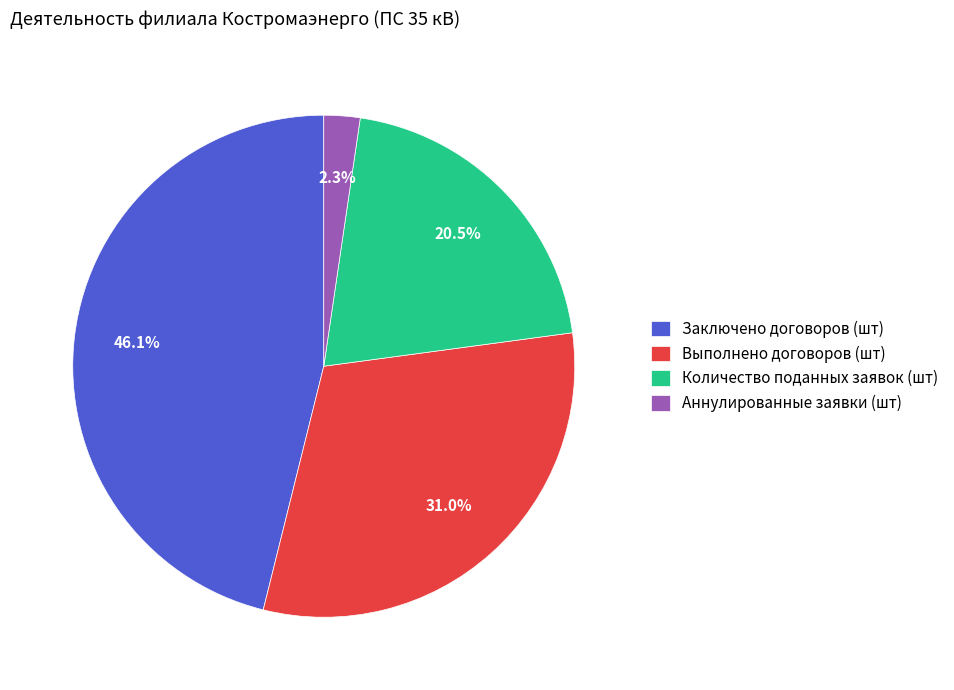

What percentage is NOT represented by Выполнено договоров (шт)?

69.0%